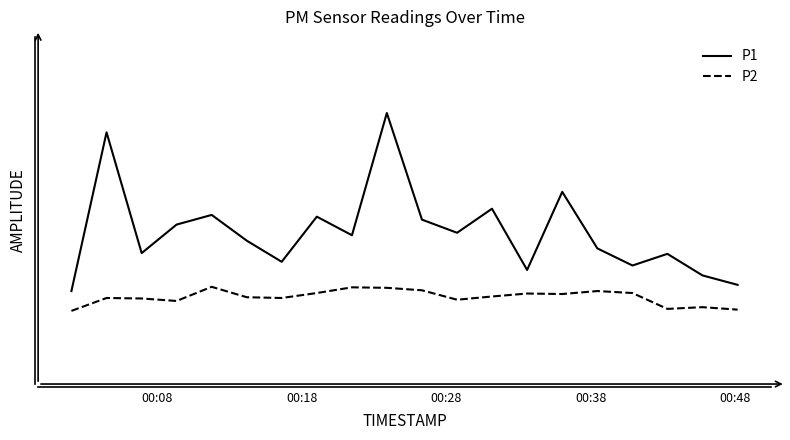

What is the average value of the P2 series?

3.5